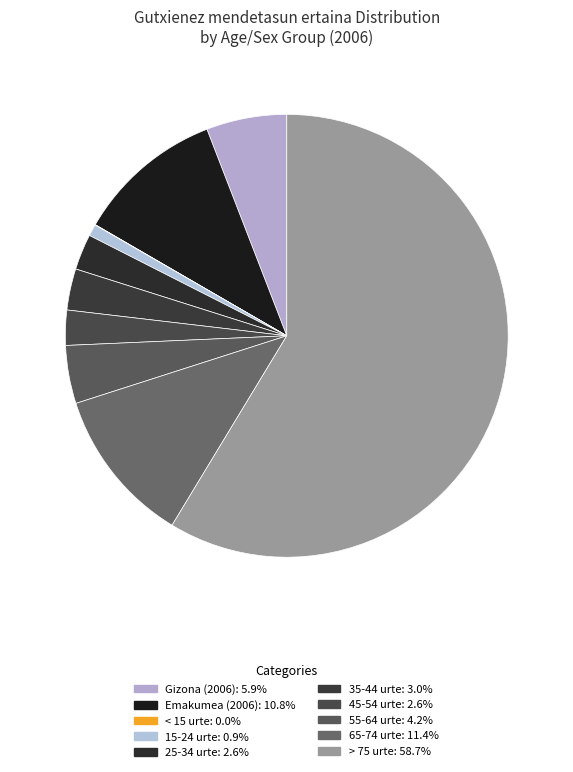

Is it true that Emakumea (2006) is 20% of the pie?

False